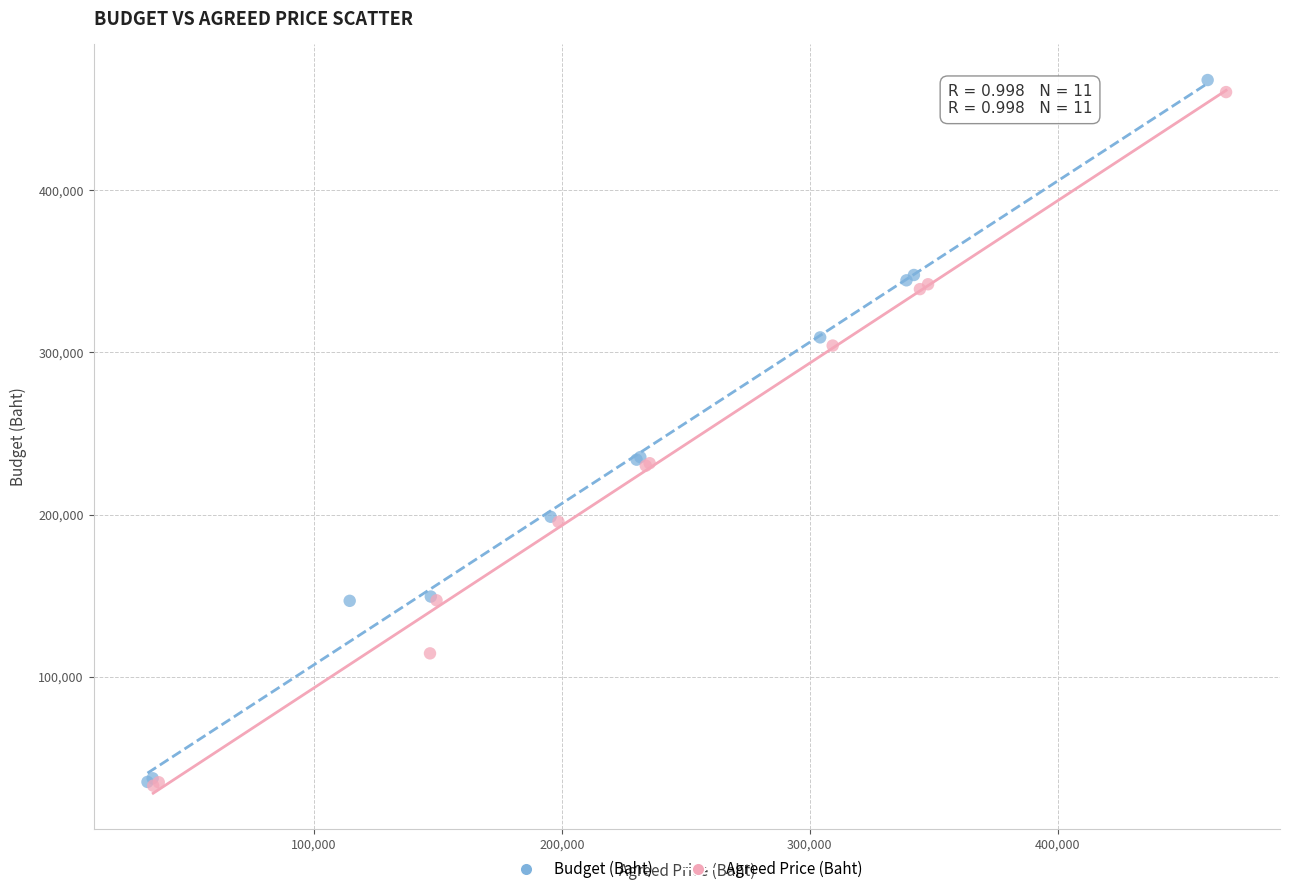

Which series has the largest Y range (max minus min)?

Budget (Baht)